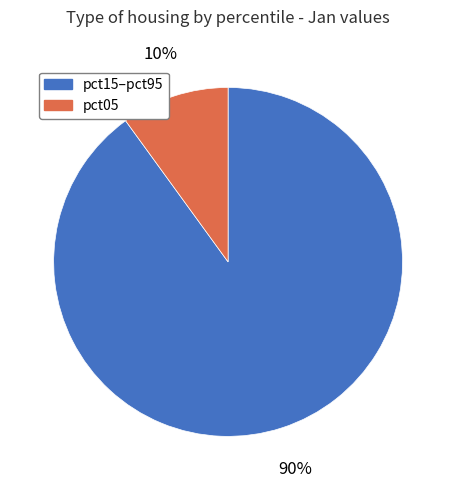

Does any single category account for the majority?

Yes